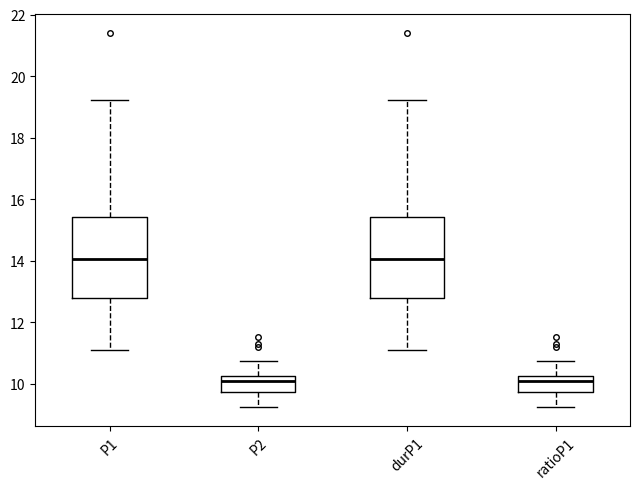

Where does the lower whisker of the box for P2 end on the y-axis? The values are not printed on the chart, so give them approximately, as read against the axis.

9.2